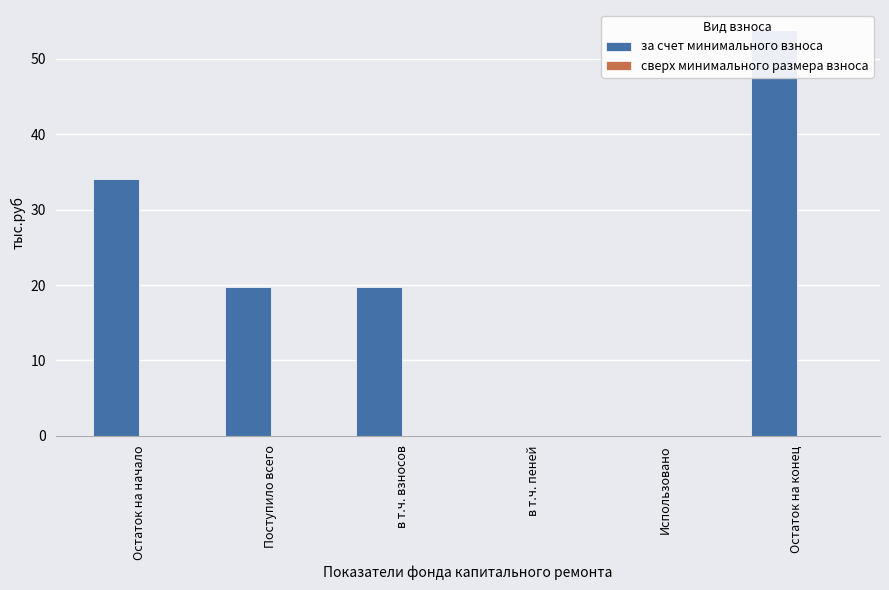

What is the difference between the highest and lowest values at Остаток на конец?

53.8